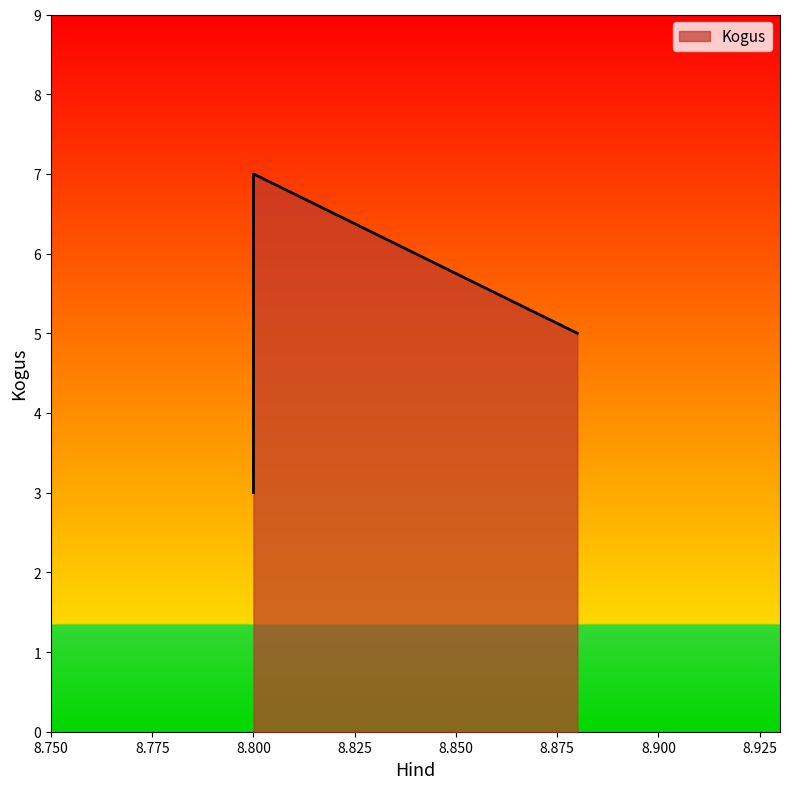

What is the minimum value shown in the chart?

3